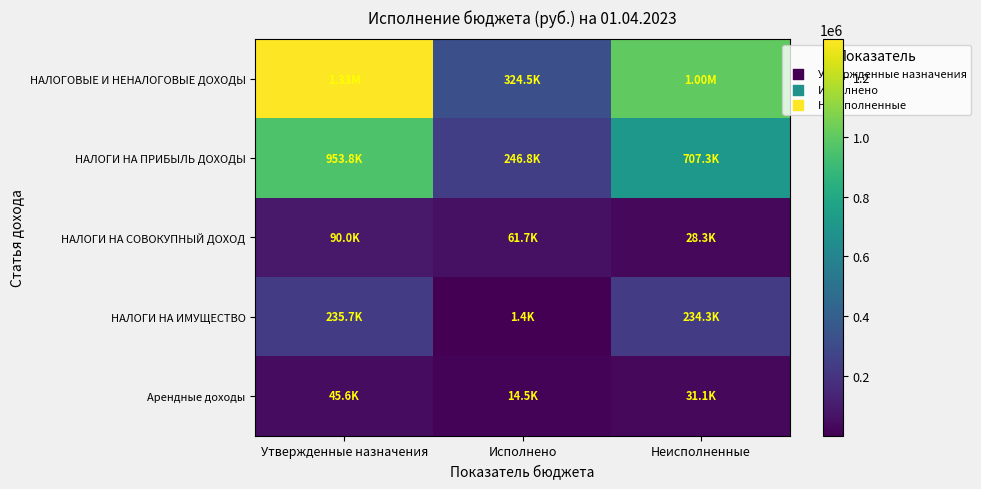

At which category is the sum across all series the highest?

Утвержденные назначения